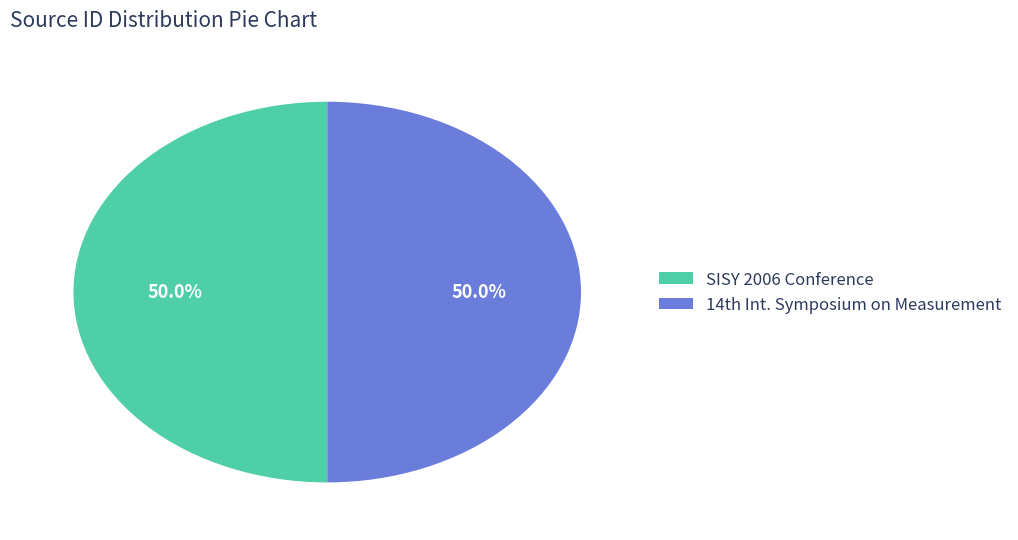

How many segments does this pie chart have?

2